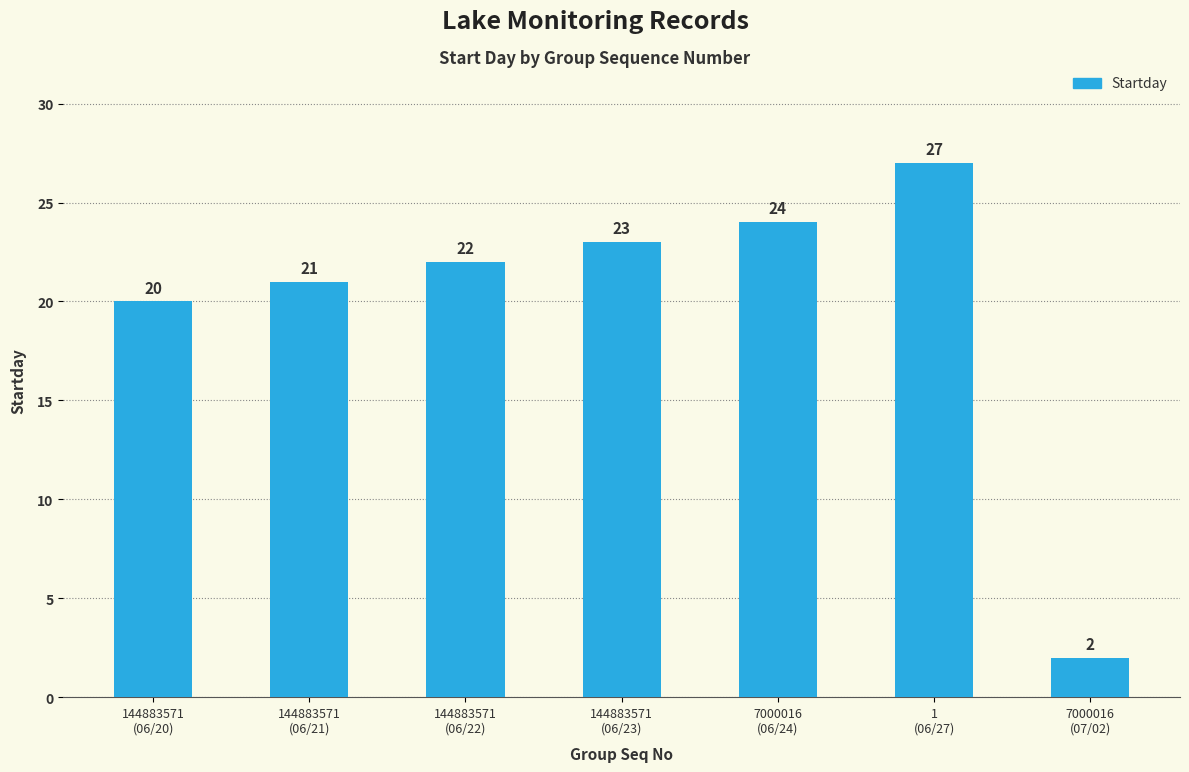

What is the sum of all values?

139